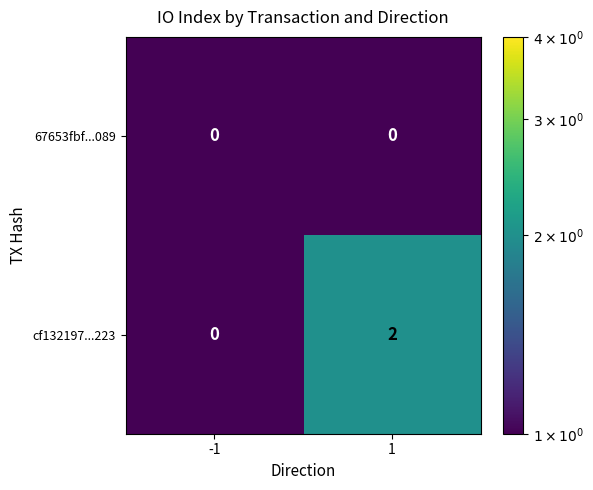

List the labels in order of cf132197...223 value, largest first.

1, -1